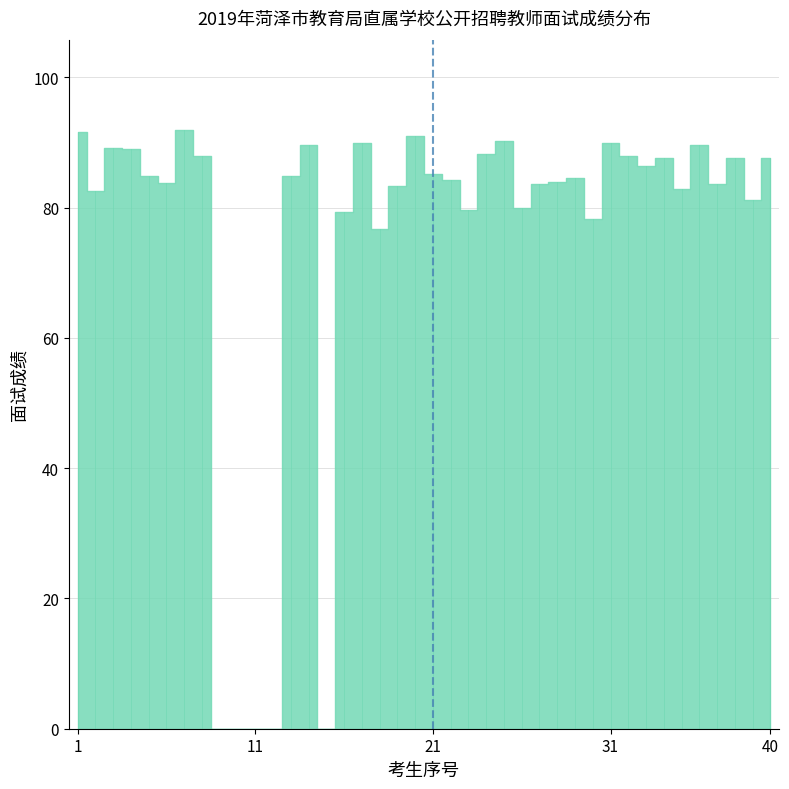

How many lines are shown in the chart?

1